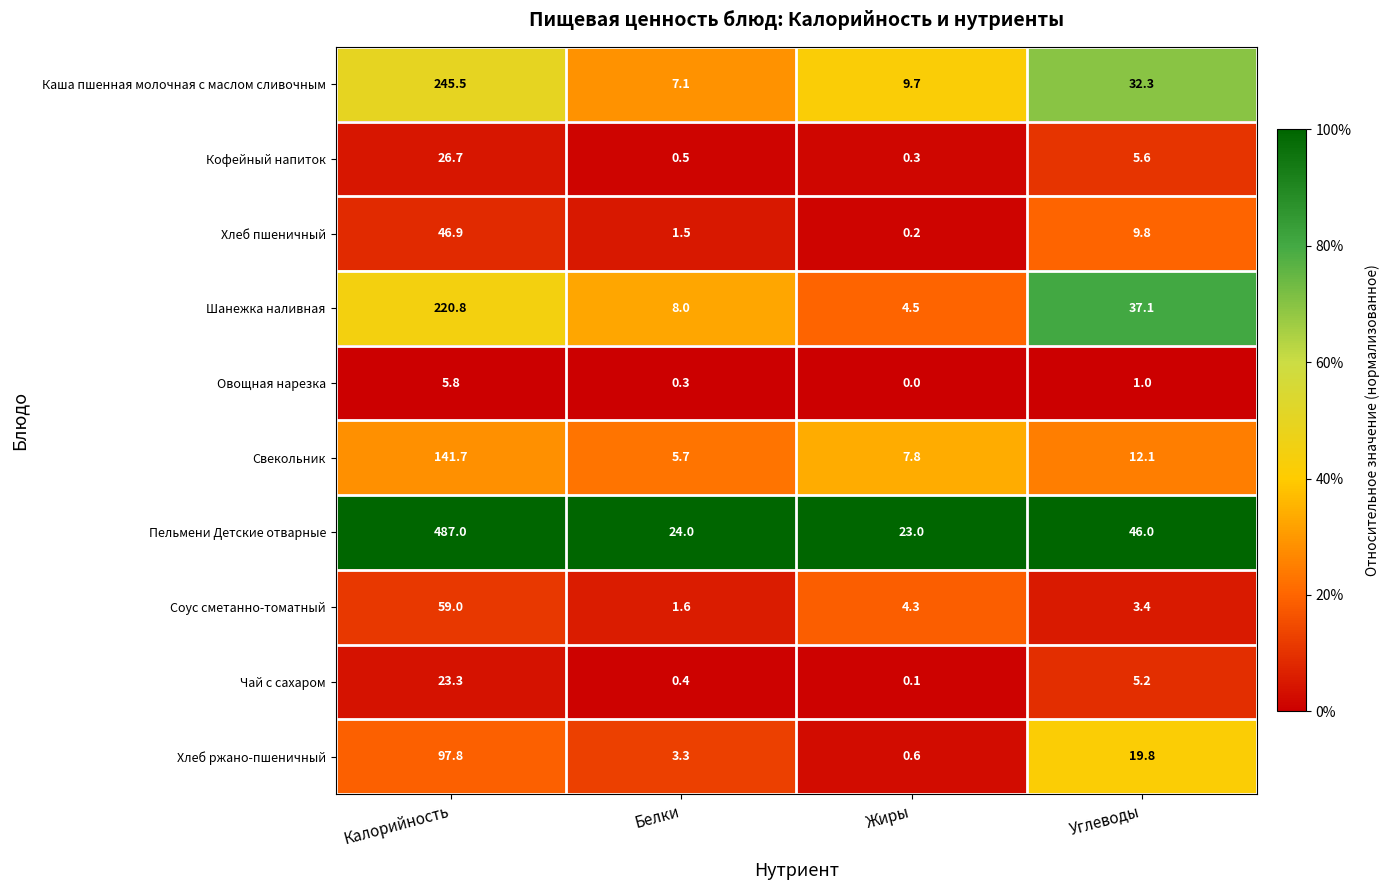

How many series are shown in this chart?

10